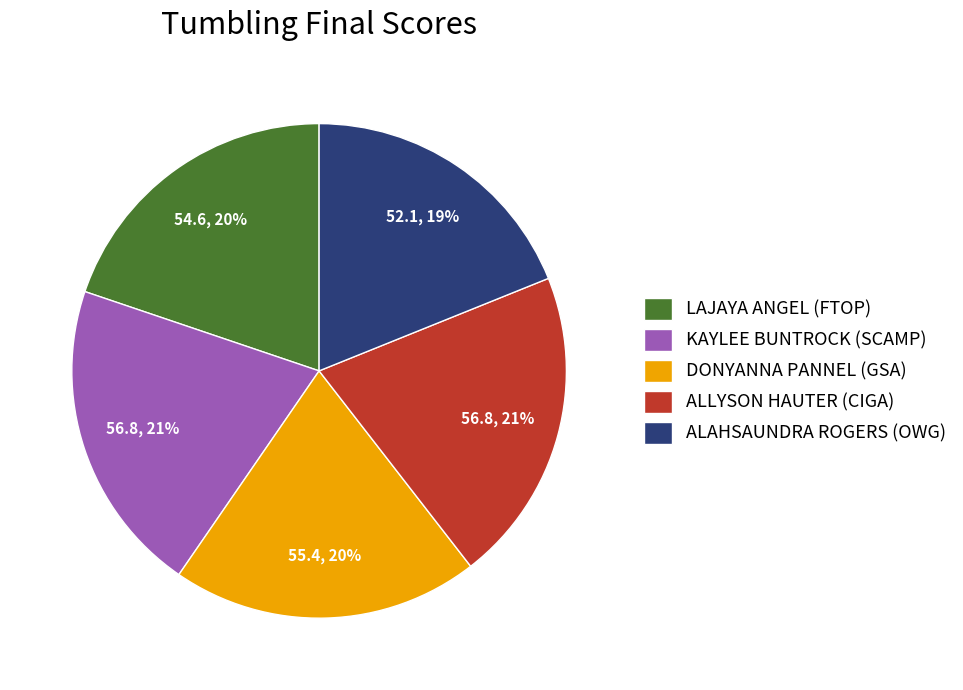

What percentage is the ALAHSAUNDRA ROGERS (OWG) slice, to the nearest percent?

19%